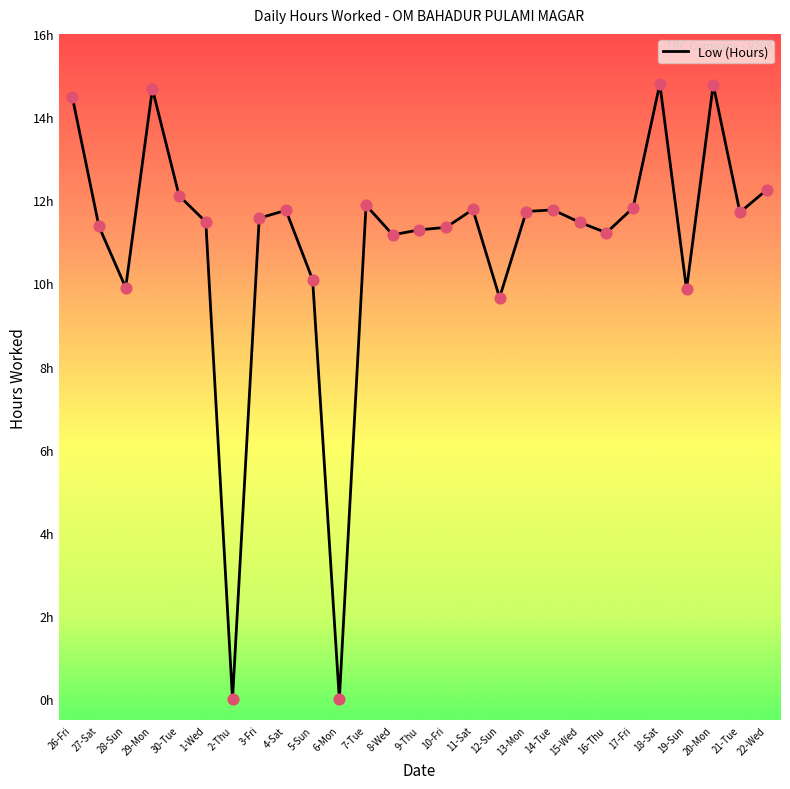

What is the ratio of the value at 22-Wed to the value at 30-Tue?

1.0